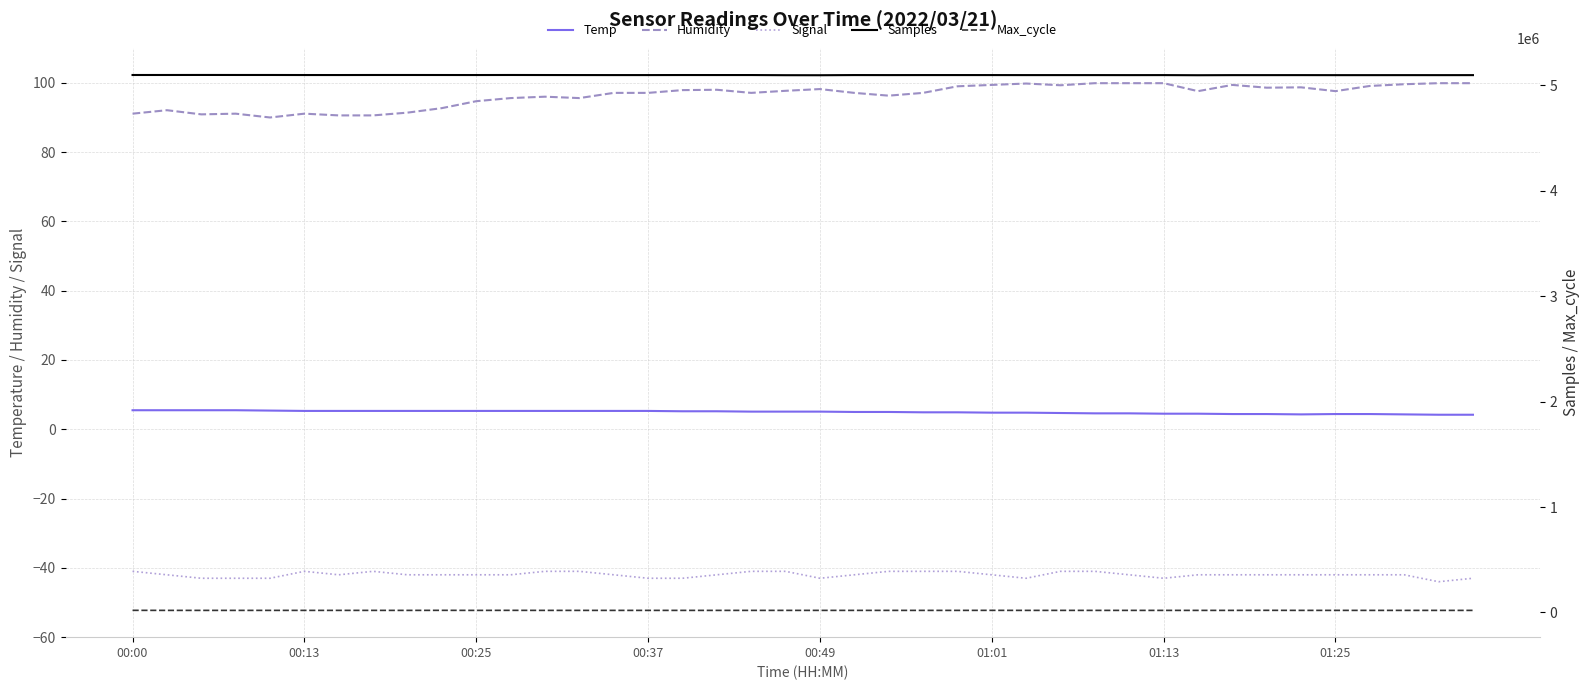

The value of Samples at 24 is 5094651.0. True or false?

True